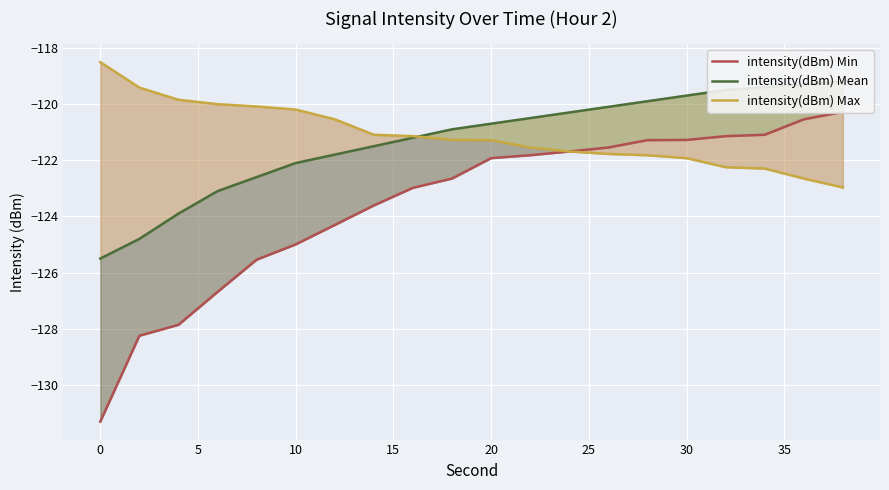

List the series in order of their peak value, highest first.

intensity(dBm) Max, intensity(dBm) Mean, intensity(dBm) Min